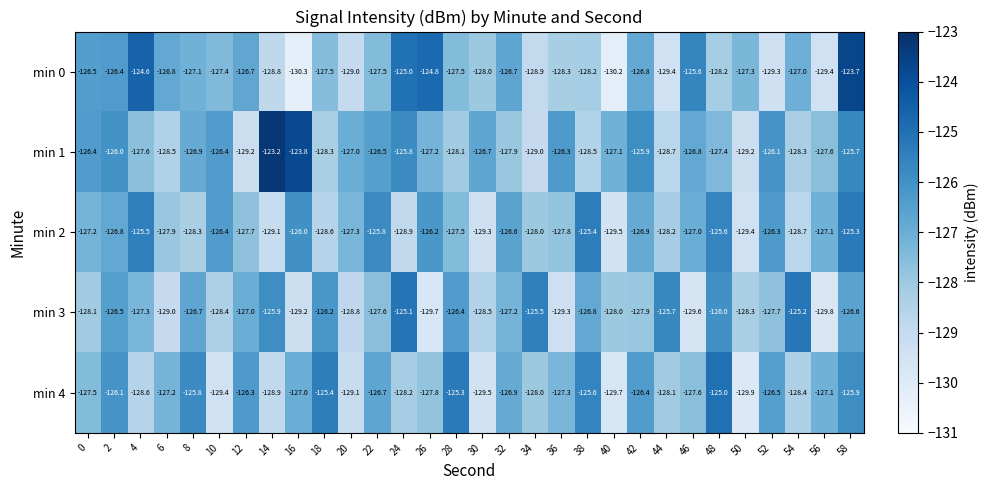

List the series in order of their peak value, highest first.

min 1, min 0, min 4, min 3, min 2